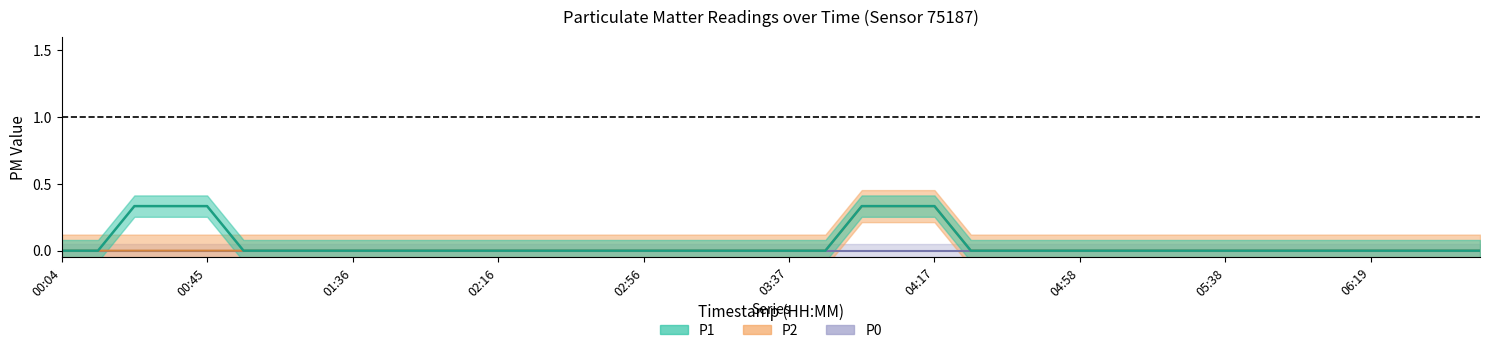

Which series has the widest spread of values?

P1